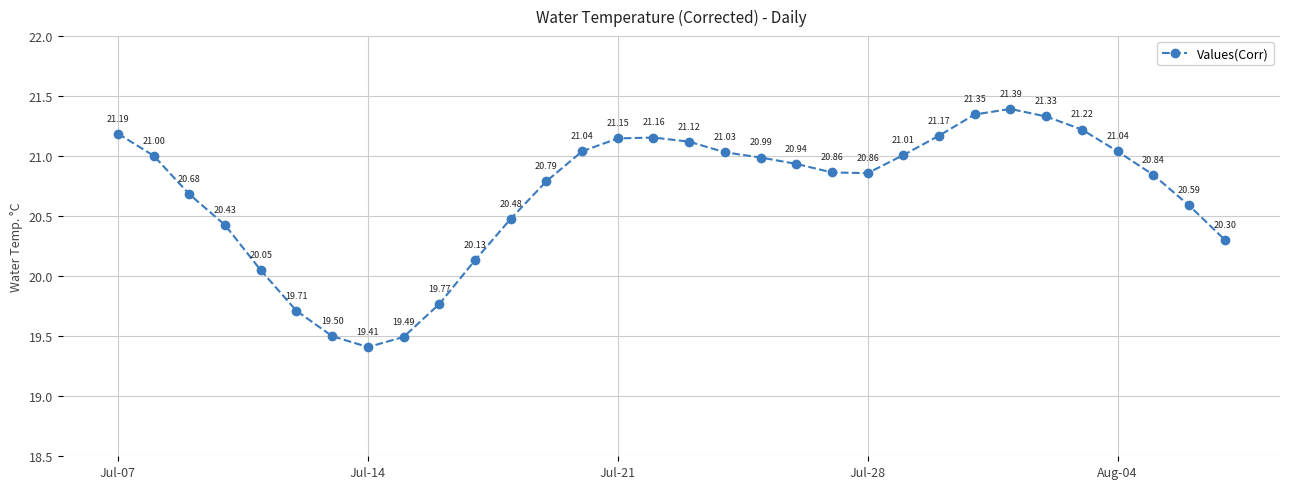

How many points are higher than both their immediate neighbors (excluding endpoints)?

2